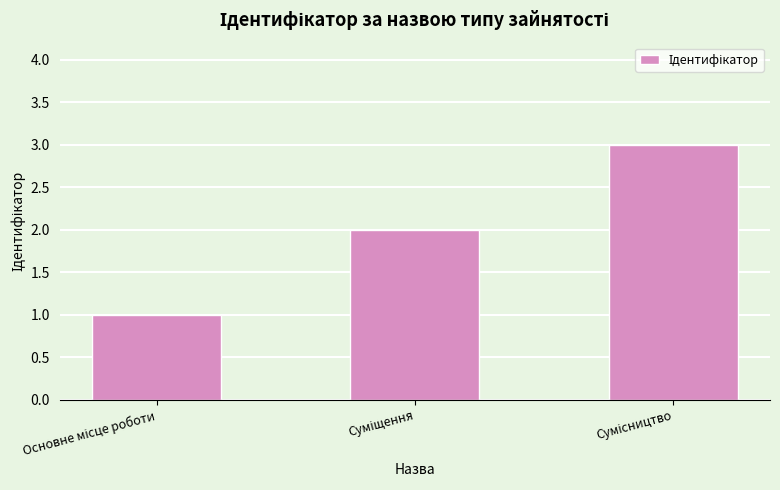

How many distinct data groups are displayed?

1